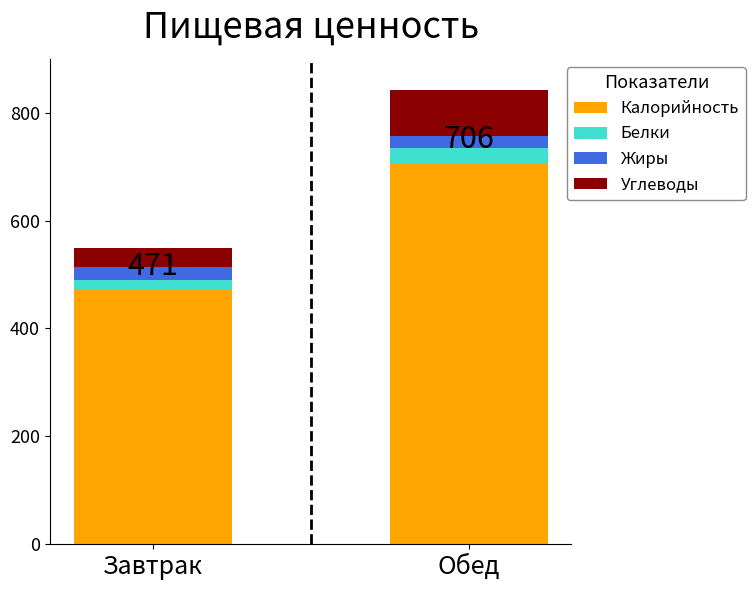

Rank the categories by Калорийность value from highest to lowest.

Обед, Завтрак